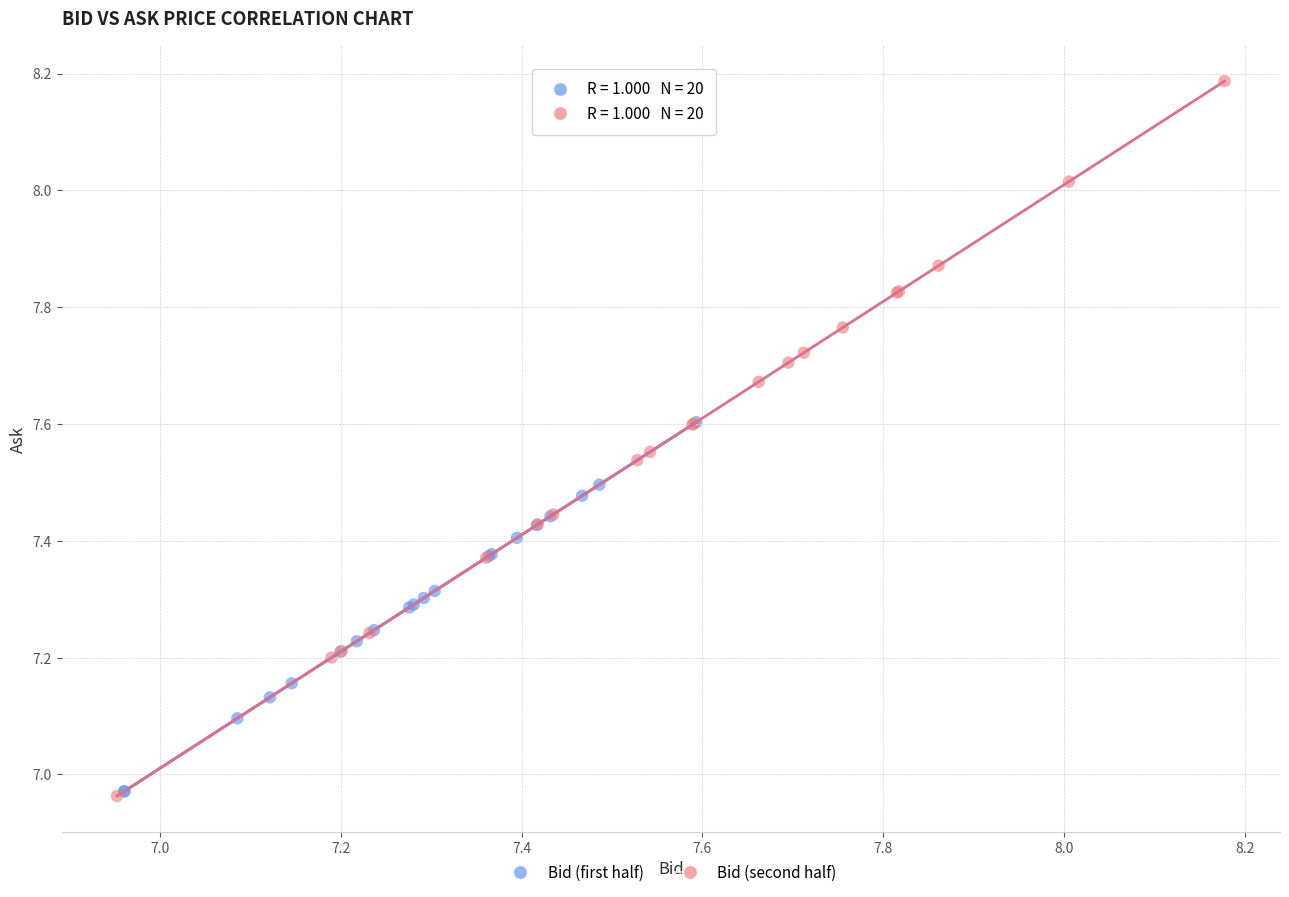

Which series has the largest Y range (max minus min)?

Bid (second half)